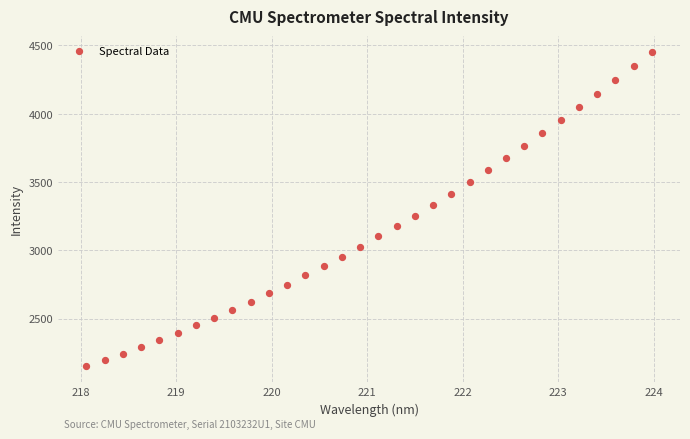

What is the range of X values (max minus min)?

5.9